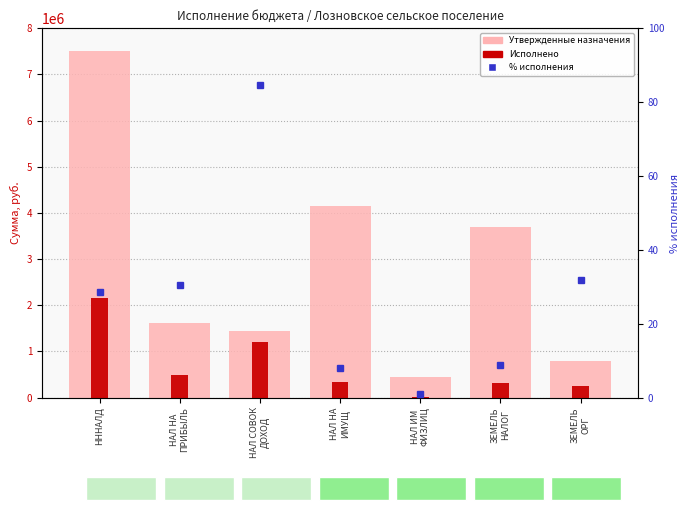

What is the label of the 2nd bar from the left?

НАЛ НА
ПРИБЫЛЬ